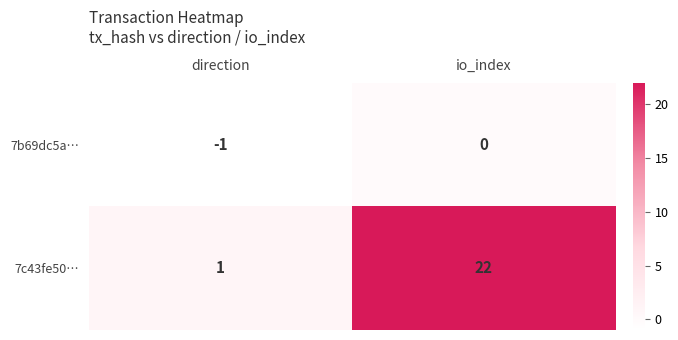

At which label does 7b69dc5a… reach its minimum?

direction